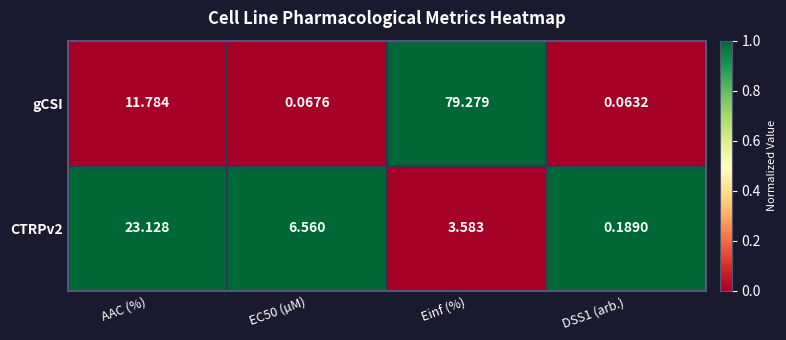

Between AAC (%) and Einf (%), which series saw the biggest shift?

gCSI